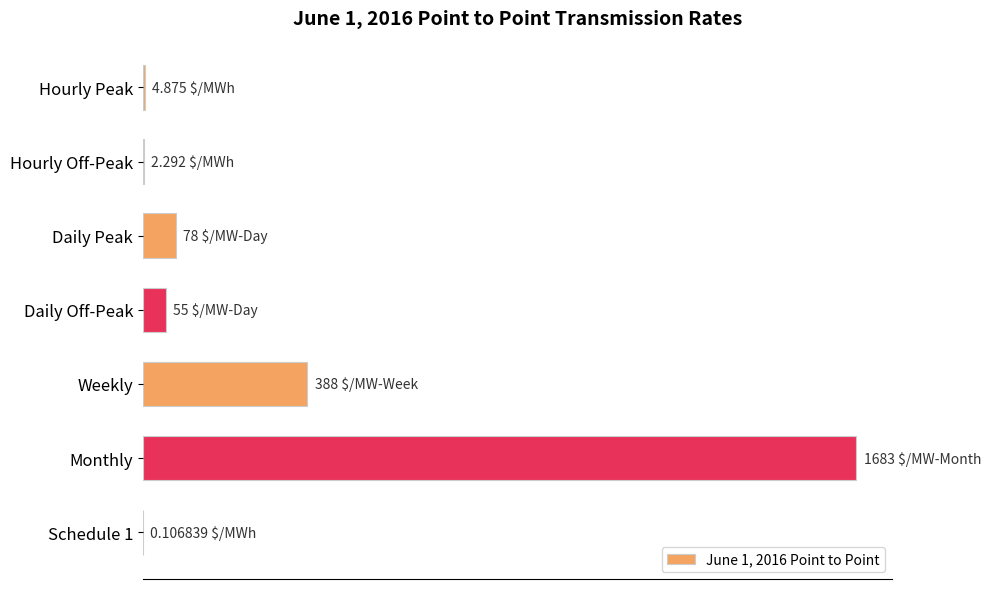

Are the bars horizontal?

Yes